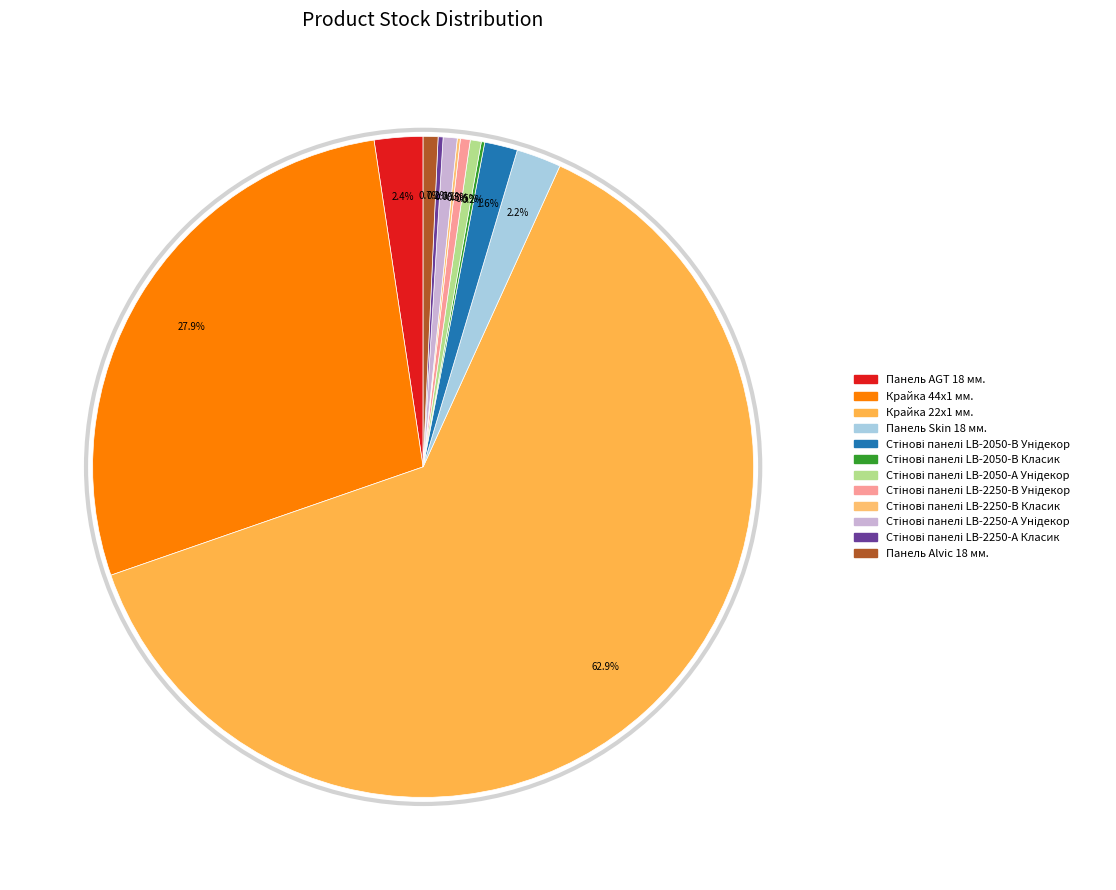

What portion of the pie excludes Панель Skin 18 мм.?

97.8%